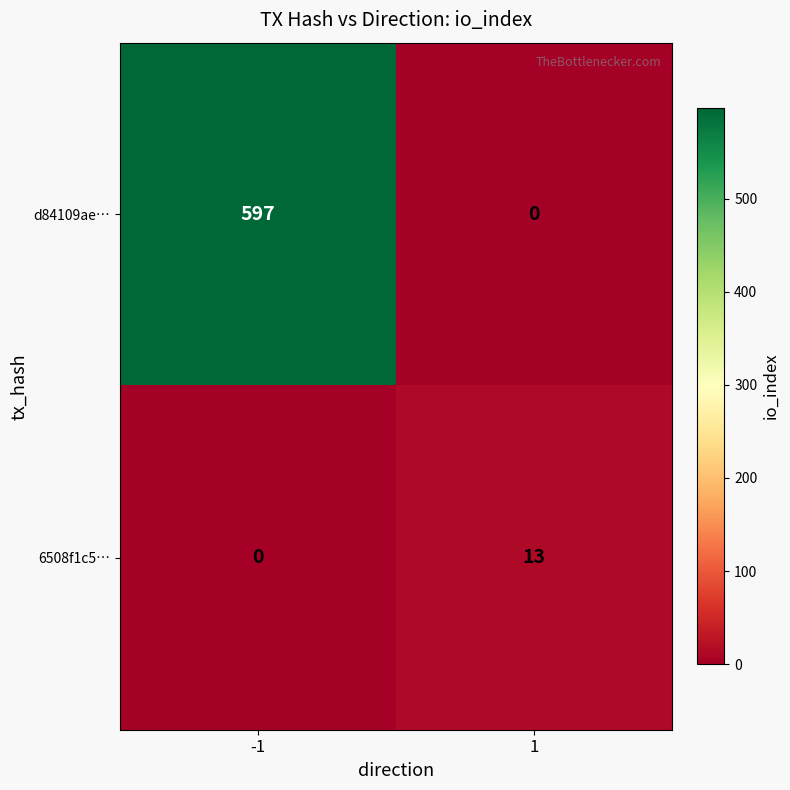

Which series has the largest total across all categories?

d84109ae…